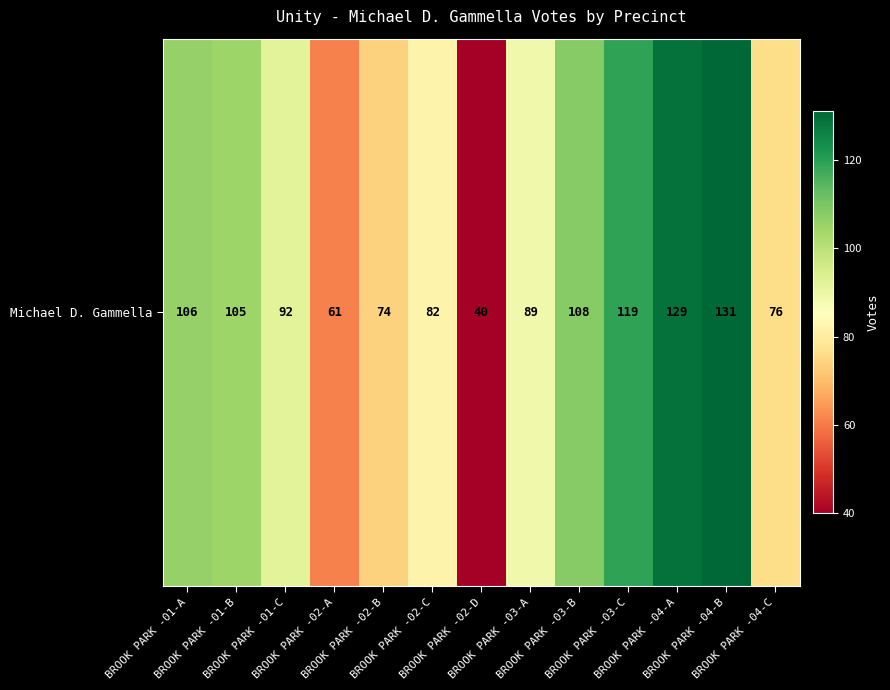

How many data points does each series have?

13